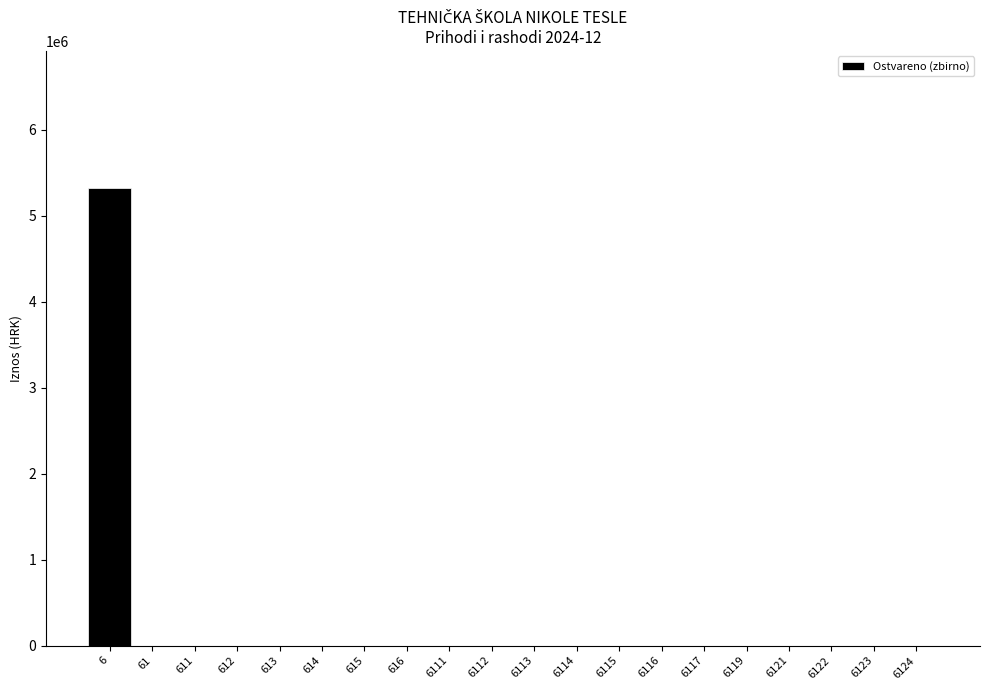

Reading left to right, what are all the values shown in this chart?

6=5320081.7	61=0.0	611=0.0	612=0.0	613=0.0	614=0.0	615=0.0	616=0.0	6111=0.0	6112=0.0	6113=0.0	6114=0.0	6115=0.0	6116=0.0	6117=0.0	6119=0.0	6121=0.0	6122=0.0	6123=0.0	6124=0.0